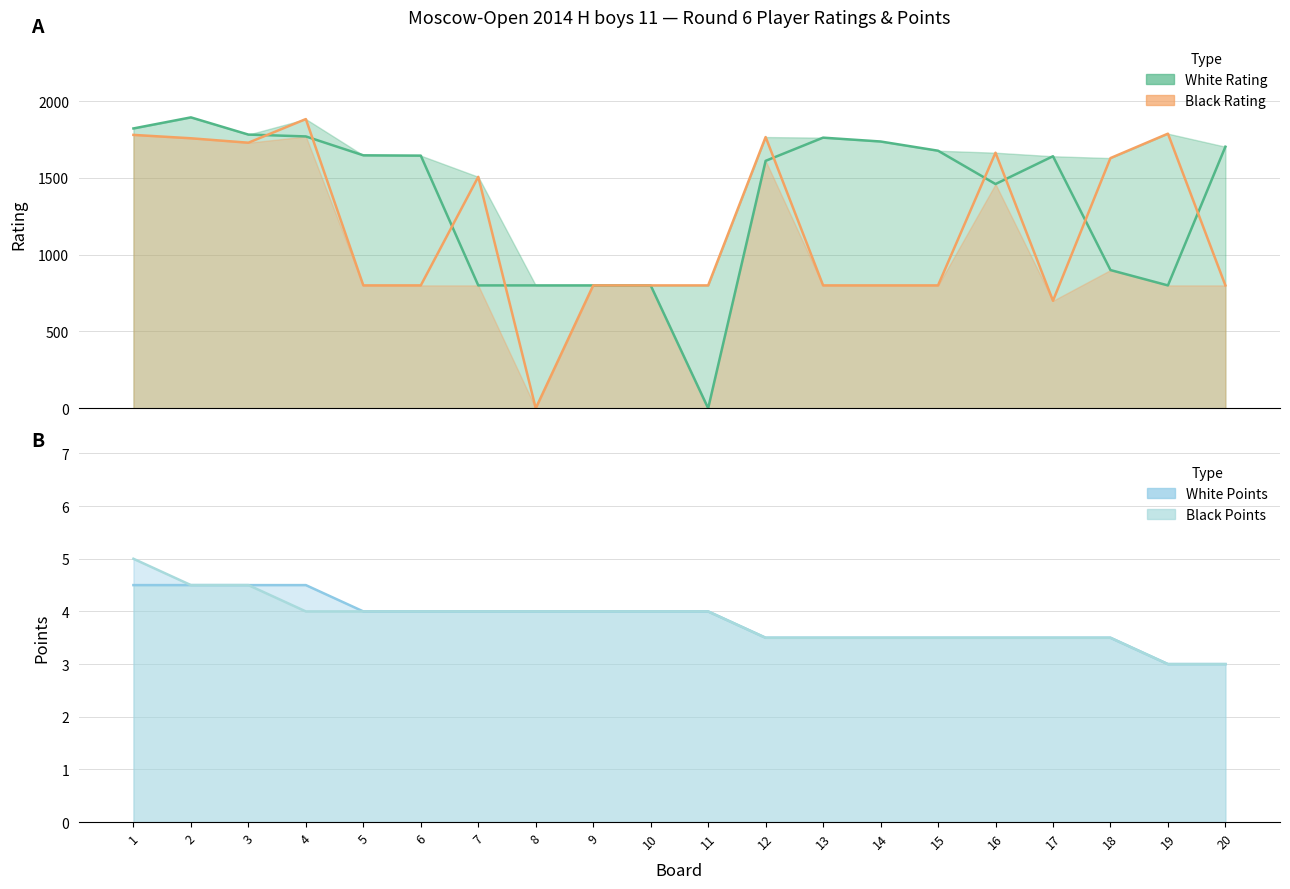

Reading right to left, what are all the values shown in this chart?

White Rating: 1703.0	800.0	900.0	1641.0	1460.0	1677.0	1737.0	1762.0	1611.0	0.0	800.0	800.0	800.0	800.0	1645.0	1647.0	1770.0	1782.0	1894.0	1822.0
Black Rating: 800.0	1788.0	1629.0	700.0	1664.0	800.0	800.0	800.0	1766.0	800.0	800.0	800.0	0.0	1507.0	800.0	800.0	1883.0	1729.0	1758.0	1780.0
White Points: 3.0	3.0	3.5	3.5	3.5	3.5	3.5	3.5	3.5	4.0	4.0	4.0	4.0	4.0	4.0	4.0	4.5	4.5	4.5	4.5
Black Points: 3.0	3.0	3.5	3.5	3.5	3.5	3.5	3.5	3.5	4.0	4.0	4.0	4.0	4.0	4.0	4.0	4.0	4.5	4.5	5.0